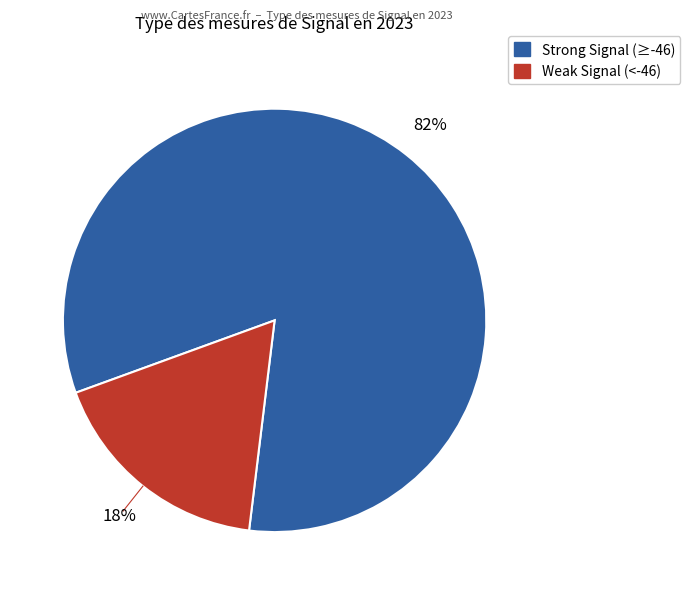

Does any single category account for the majority?

Yes